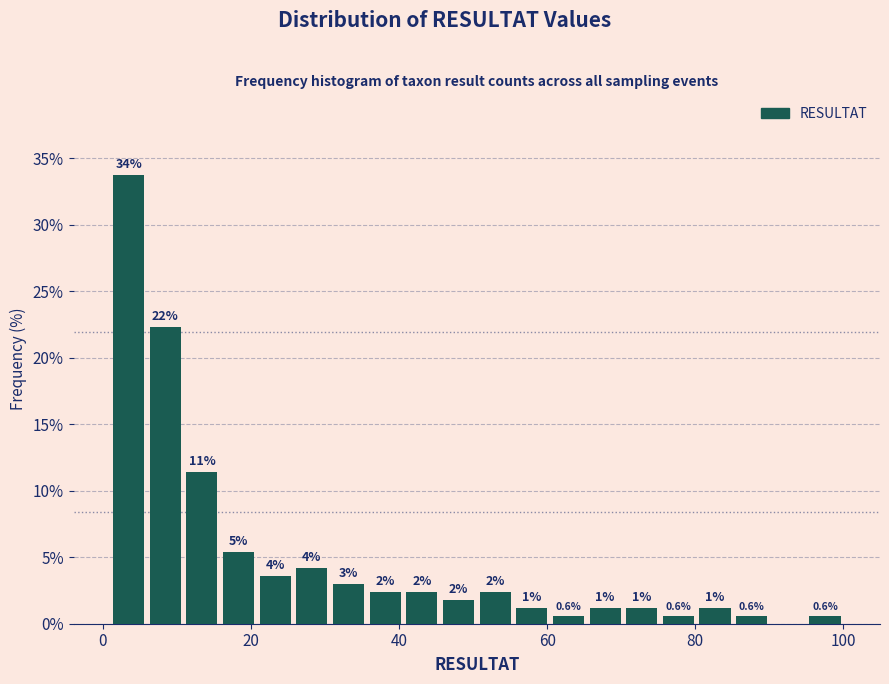

Around what value on the x-axis is the tallest bar? Give the approximate position of its centre, as read against the axis.

4